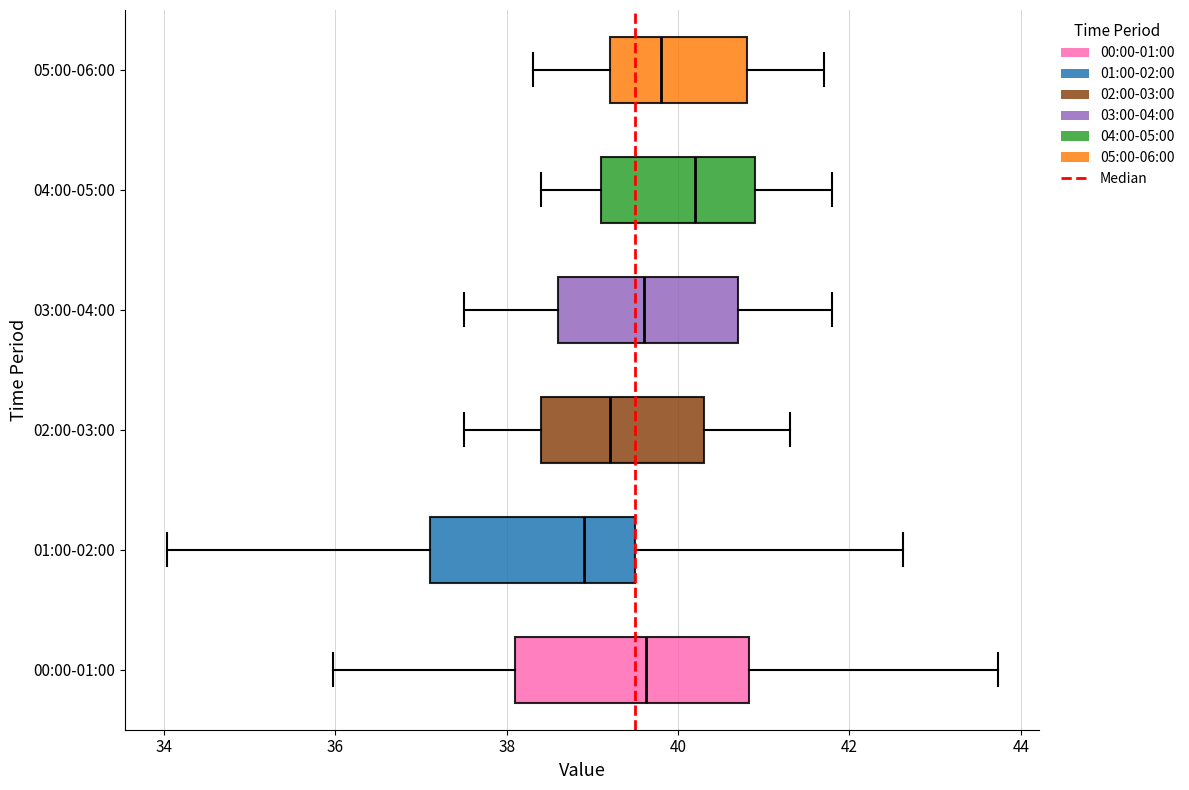

Reading bottom to top, read every box against the x-axis: the position of its median line, the range the box covers, and the ends of its whiskers. The values are not printed on the chart, so give them approximately, as read against the axis.

00:00-01:00: median 39.6, box 38.2 to 40.8, whiskers 36.0 to 43.8
01:00-02:00: median 39.0, box 37.2 to 39.6, whiskers 34.0 to 42.6
02:00-03:00: median 39.2, box 38.4 to 40.4, whiskers 37.6 to 41.4
03:00-04:00: median 39.6, box 38.6 to 40.8, whiskers 37.6 to 41.8
04:00-05:00: median 40.2, box 39.2 to 41.0, whiskers 38.4 to 41.8
05:00-06:00: median 39.8, box 39.2 to 40.8, whiskers 38.4 to 41.8